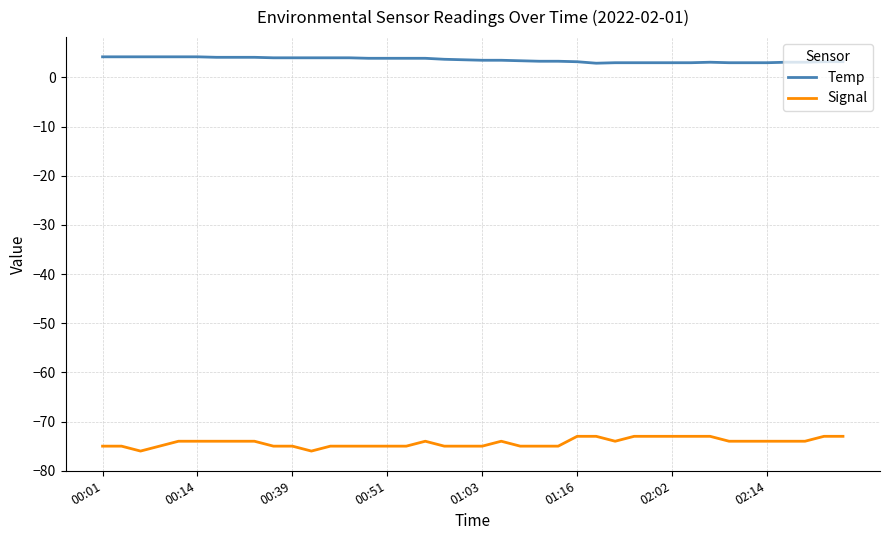

How many lines are shown in the chart?

2